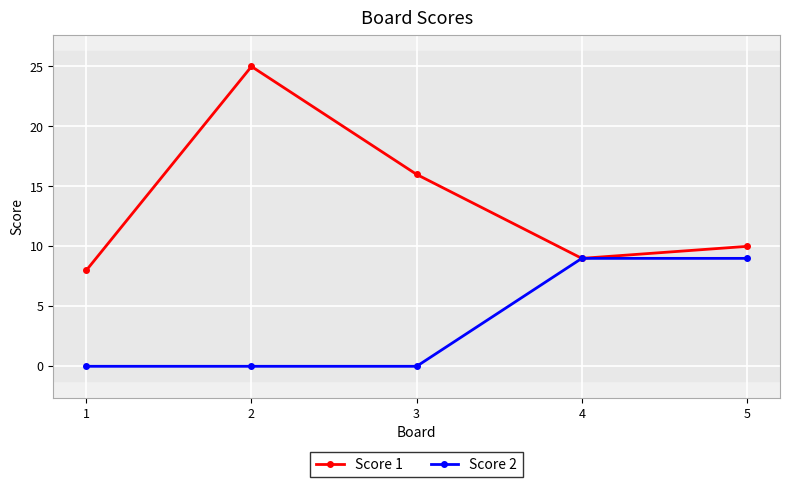

How many series are shown in this chart?

2